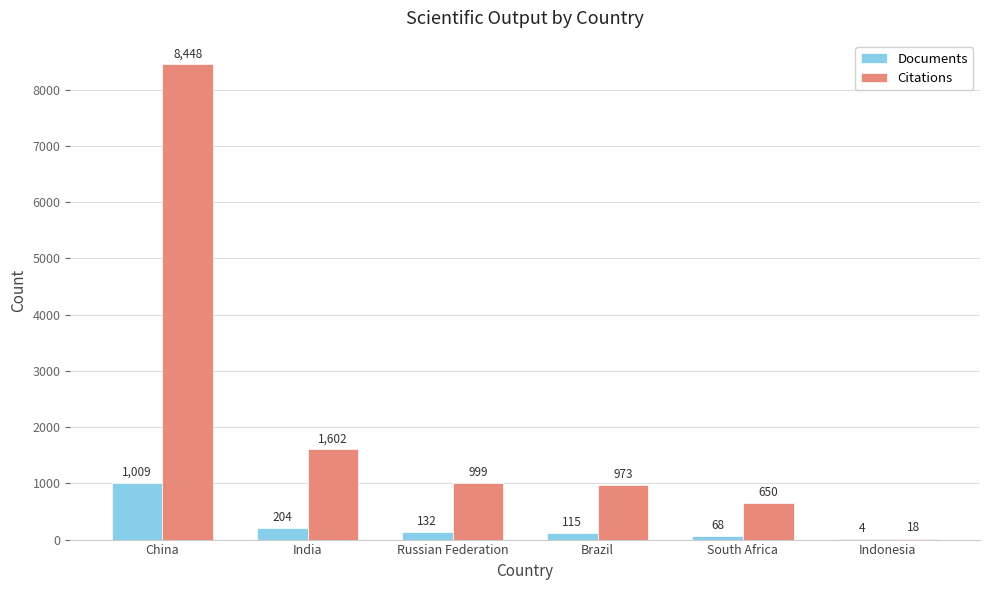

What is the maximum value shown in the chart?

8448